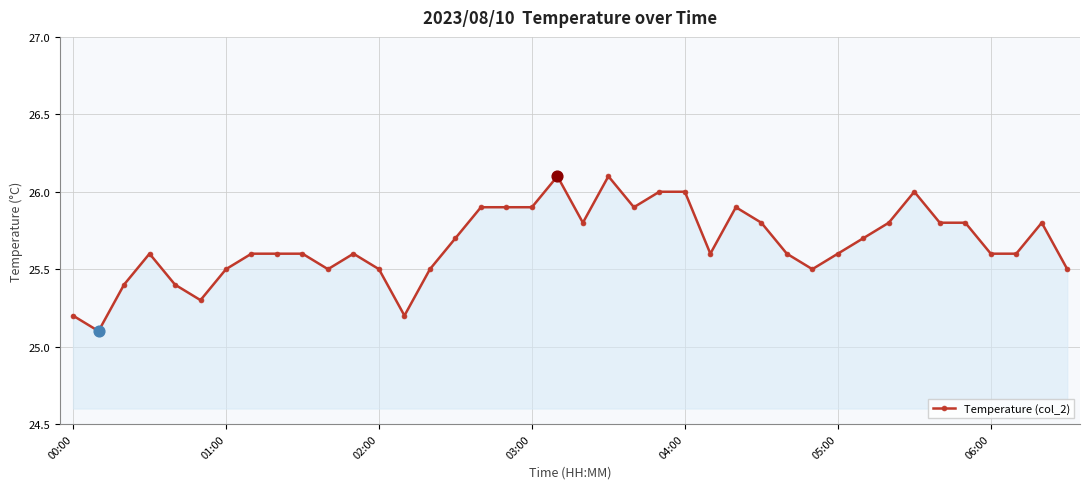

True or false: the data has more than 0 interior local peaks.

True